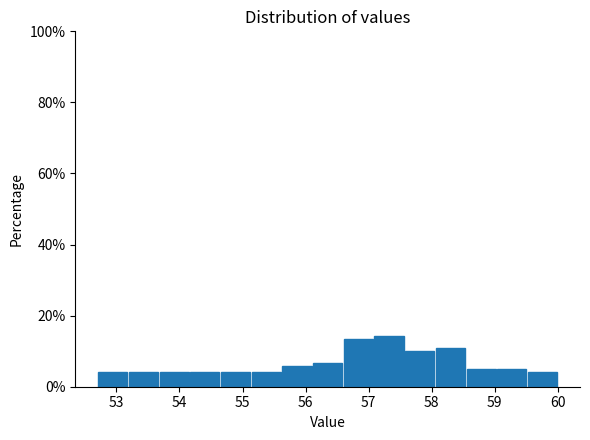

Reading left to right, transcribe this chart: for each bar, give the range it covers on the x-axis and its height. Neither the bar edges nor the heights are printed on the chart, so give them approximately, as read against the axes.

52.7 to 53.2: 4
53.2 to 53.7: 4
53.7 to 54.2: 4
54.2 to 54.6: 4
54.6 to 55.1: 4
55.1 to 55.6: 4
55.6 to 56.1: 6
56.1 to 56.6: 6
56.6 to 57.1: 14
57.1 to 57.6: 14
57.6 to 58.1: 10
58.1 to 58.5: 10
58.5 to 59.0: 6
59.0 to 59.5: 6
59.5 to 60.0: 4